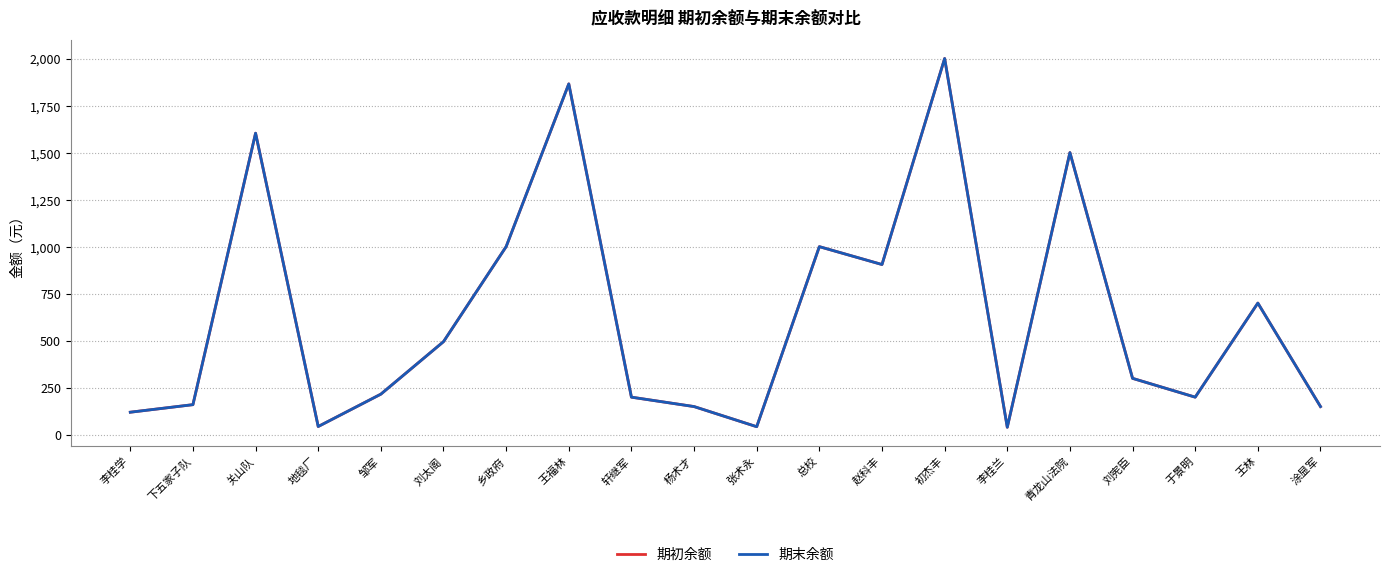

What is the difference between the second highest and minimum values in the 期末余额 series?

1825.0